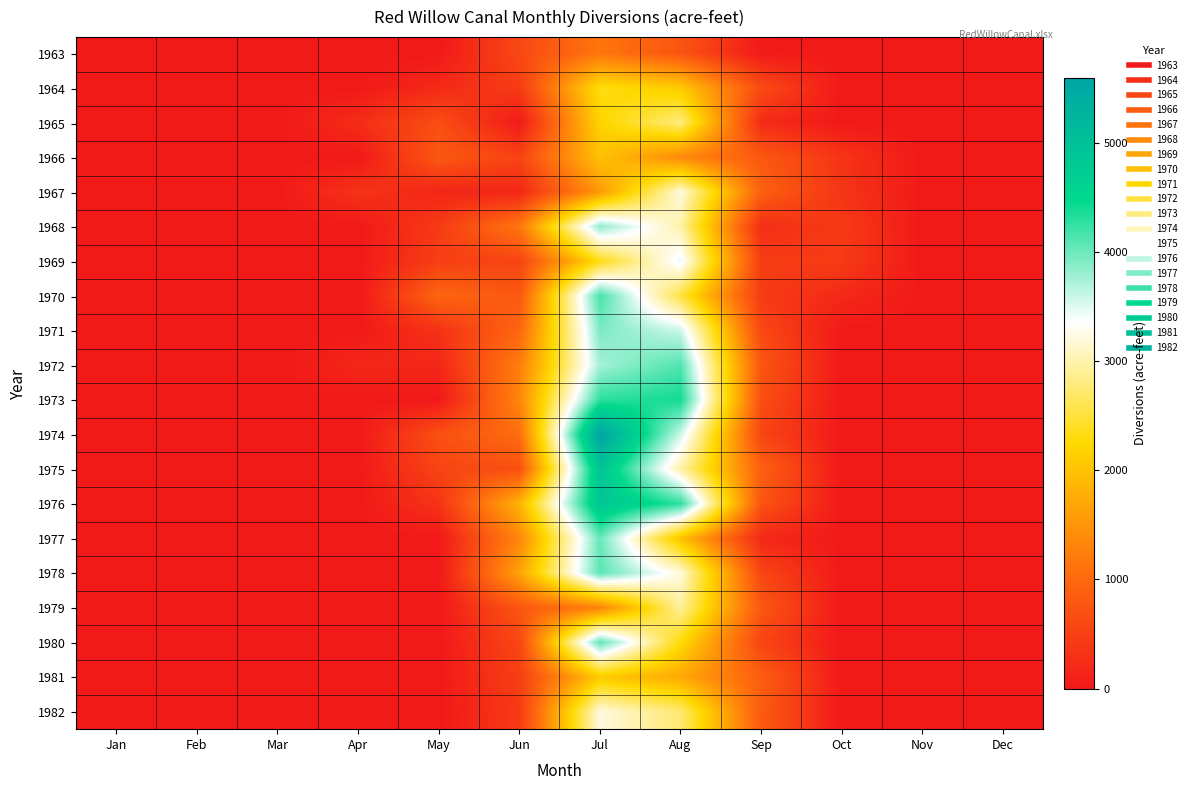

Reading left to right, list all the values displayed in this chart.

1963: Jan=0	Feb=0	Mar=0	Apr=0	May=0	Jun=593	Jul=1160	Aug=752	Sep=26	Oct=0	Nov=0	Dec=0
1964: Jan=0	Feb=0	Mar=0	Apr=0	May=215	Jun=429	Jul=2326	Aug=2082	Sep=623	Oct=0	Nov=0	Dec=0
1965: Jan=0	Feb=0	Mar=0	Apr=248	May=668	Jun=24	Jul=2188	Aug=2791	Sep=234	Oct=0	Nov=0	Dec=0
1966: Jan=0	Feb=0	Mar=0	Apr=0	May=803	Jun=538	Jul=1987	Aug=1367	Sep=803	Oct=335	Nov=0	Dec=0
1967: Jan=0	Feb=0	Mar=0	Apr=335	May=157	Jun=185	Jul=1550	Aug=3217	Sep=900	Oct=343	Nov=0	Dec=0
1968: Jan=0	Feb=0	Mar=0	Apr=0	May=419	Jun=1172	Jul=3842	Aug=2977	Sep=252	Oct=418	Nov=0	Dec=0
1969: Jan=0	Feb=0	Mar=0	Apr=0	May=472	Jun=542	Jul=2334	Aug=3448	Sep=455	Oct=432	Nov=0	Dec=0
1970: Jan=0	Feb=0	Mar=0	Apr=0	May=968	Jun=789	Jul=4171	Aug=2531	Sep=435	Oct=204	Nov=0	Dec=0
1971: Jan=0	Feb=0	Mar=0	Apr=0	May=309	Jun=972	Jul=3922	Aug=3585	Sep=588	Oct=0	Nov=0	Dec=0
1972: Jan=0	Feb=0	Mar=0	Apr=175	May=183	Jun=1234	Jul=3750	Aug=4120	Sep=756	Oct=0	Nov=0	Dec=0
1973: Jan=0	Feb=0	Mar=0	Apr=0	May=0	Jun=1340	Jul=4282	Aug=4392	Sep=669	Oct=0	Nov=0	Dec=0
1974: Jan=0	Feb=0	Mar=0	Apr=0	May=687	Jun=1048	Jul=5597	Aug=3575	Sep=552	Oct=0	Nov=0	Dec=0
1975: Jan=0	Feb=0	Mar=0	Apr=0	May=537	Jun=692	Jul=4903	Aug=2973	Sep=906	Oct=0	Nov=0	Dec=0
1976: Jan=0	Feb=0	Mar=0	Apr=0	May=328	Jun=1837	Jul=4865	Aug=4275	Sep=732	Oct=0	Nov=0	Dec=0
1977: Jan=0	Feb=0	Mar=0	Apr=0	May=0	Jun=1335	Jul=4024	Aug=1985	Sep=205	Oct=0	Nov=0	Dec=0
1978: Jan=0	Feb=0	Mar=0	Apr=0	May=0	Jun=1645	Jul=4075	Aug=3197	Sep=558	Oct=0	Nov=0	Dec=0
1979: Jan=0	Feb=0	Mar=0	Apr=0	May=0	Jun=774	Jul=1302	Aug=2922	Sep=780	Oct=0	Nov=0	Dec=0
1980: Jan=0	Feb=0	Mar=0	Apr=0	May=0	Jun=569	Jul=4069	Aug=2282	Sep=553	Oct=0	Nov=0	Dec=0
1981: Jan=0	Feb=0	Mar=0	Apr=0	May=0	Jun=472	Jul=2080	Aug=1716	Sep=865	Oct=0	Nov=0	Dec=0
1982: Jan=0	Feb=0	Mar=0	Apr=0	May=0	Jun=419	Jul=3215	Aug=2735	Sep=827	Oct=0	Nov=0	Dec=0